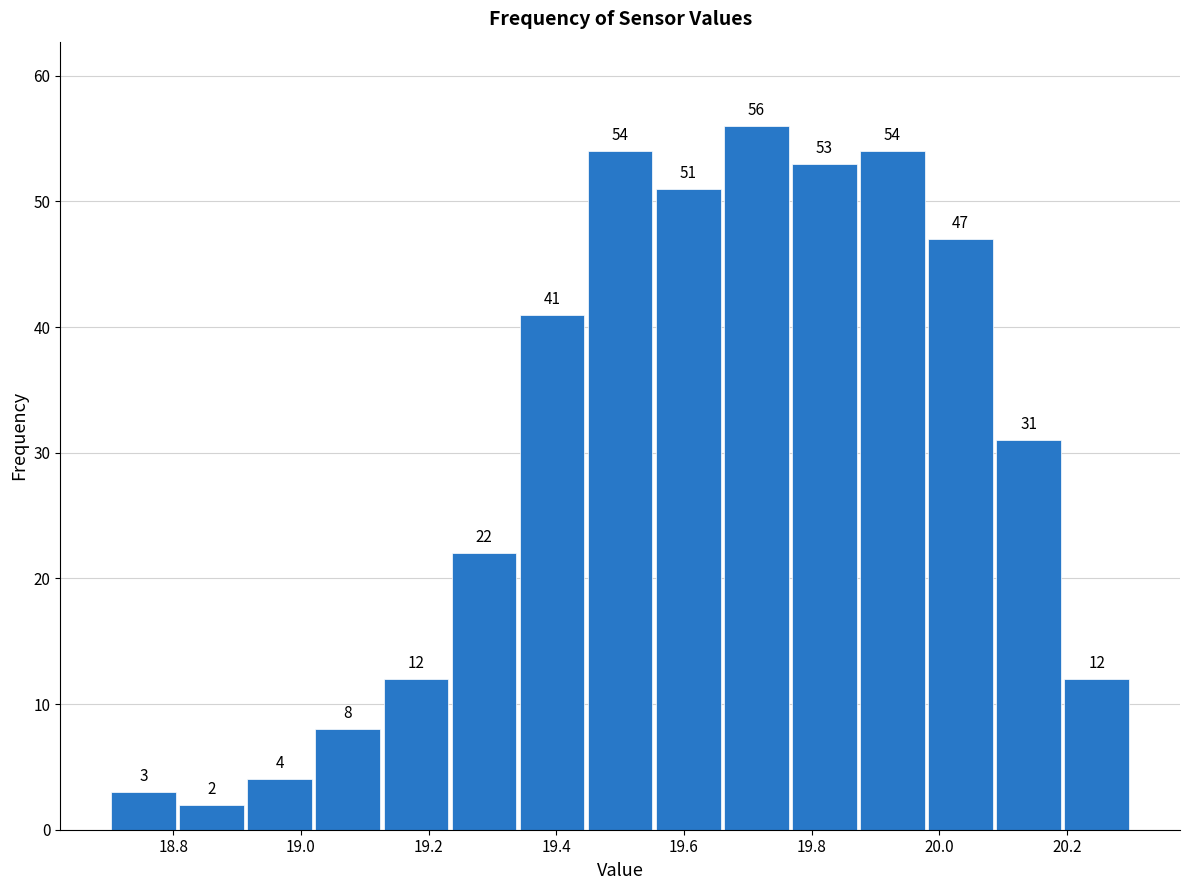

Reading left to right, transcribe this chart: for each bar, give the range it covers on the x-axis and its height. The bar edges are not printed on the chart, so give them approximately, as read against the axis.

18.70 to 18.80: 3
18.80 to 18.92: 2
18.92 to 19.02: 4
19.02 to 19.12: 8
19.12 to 19.24: 12
19.24 to 19.34: 22
19.34 to 19.44: 41
19.44 to 19.56: 54
19.56 to 19.66: 51
19.66 to 19.76: 56
19.76 to 19.88: 53
19.88 to 19.98: 54
19.98 to 20.08: 47
20.08 to 20.20: 31
20.20 to 20.30: 12